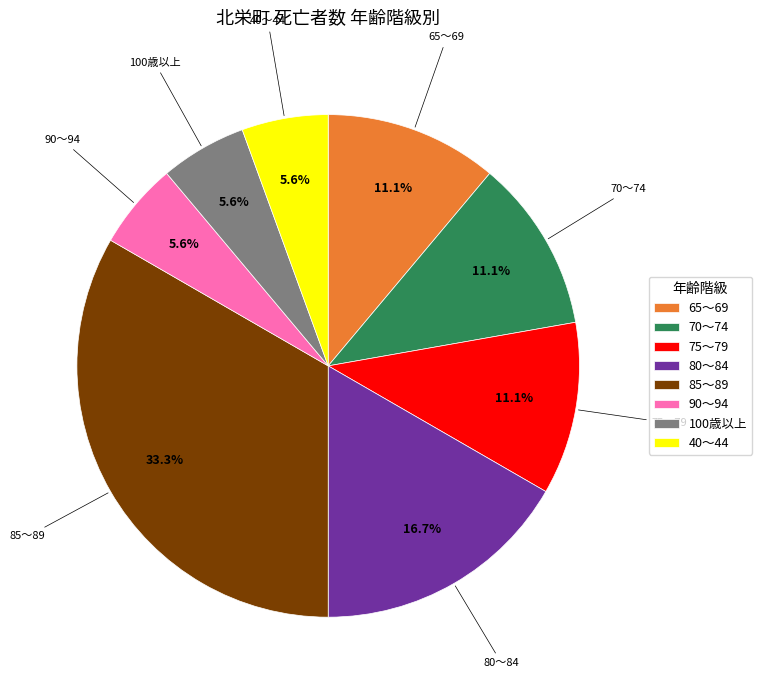

To the nearest percent, what is the combined percentage of 65～69 and 85～89?

44%